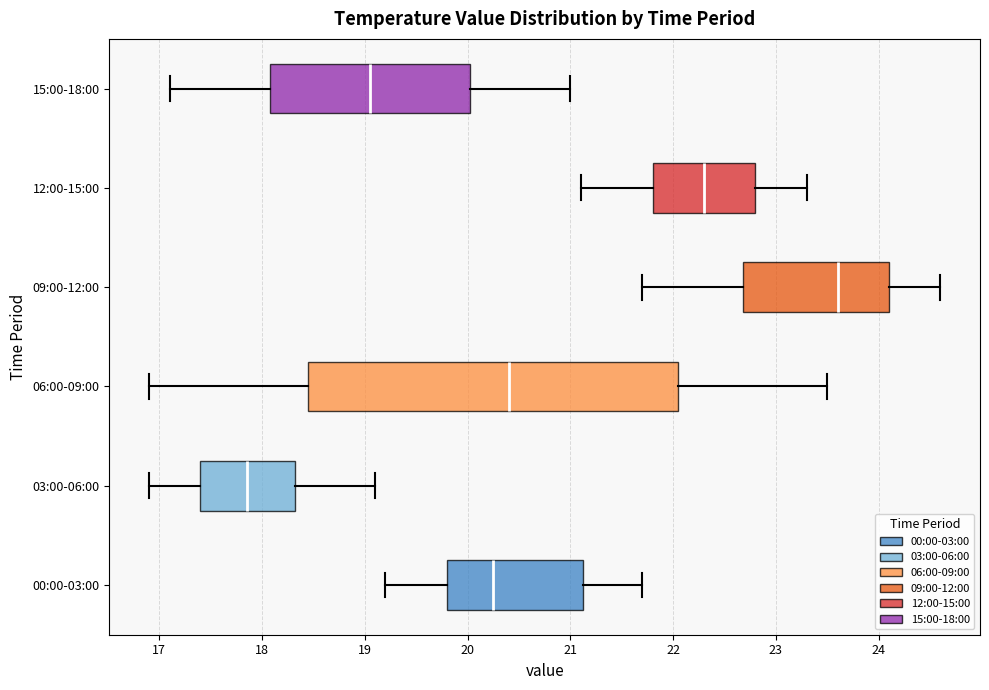

Which box has the furthest to the left median line?

03:00-06:00